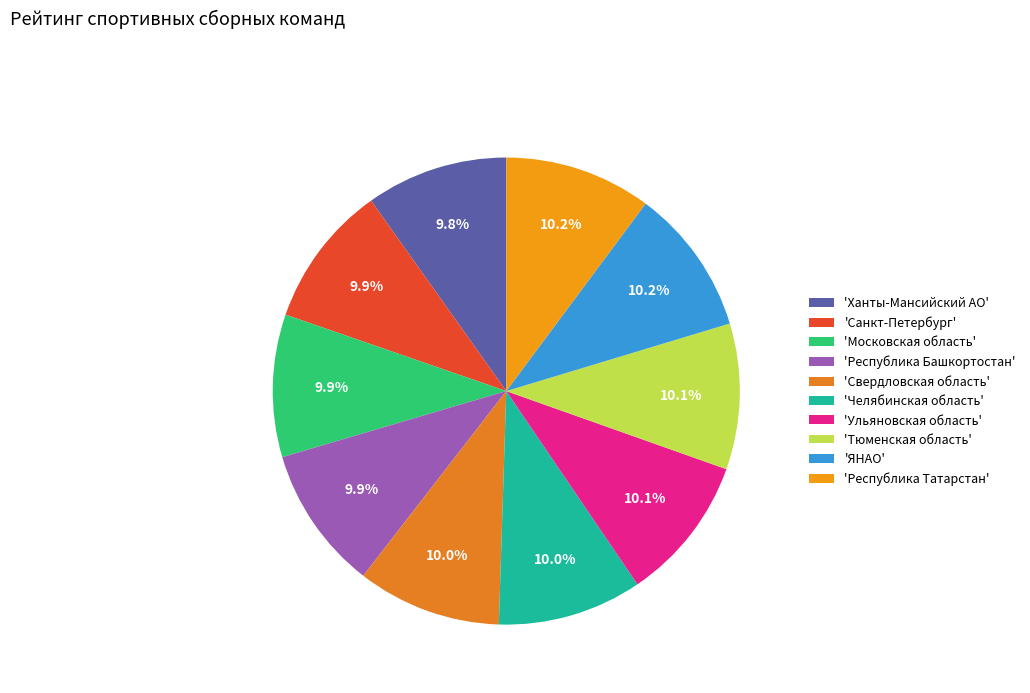

Rank the categories by value from lowest to highest.

Ханты-Мансийский АО, Санкт-Петербург, Московская область, Республика Башкортостан, Свердловская область, Челябинская область, Ульяновская область, Тюменская область, ЯНАО, Республика Татарстан